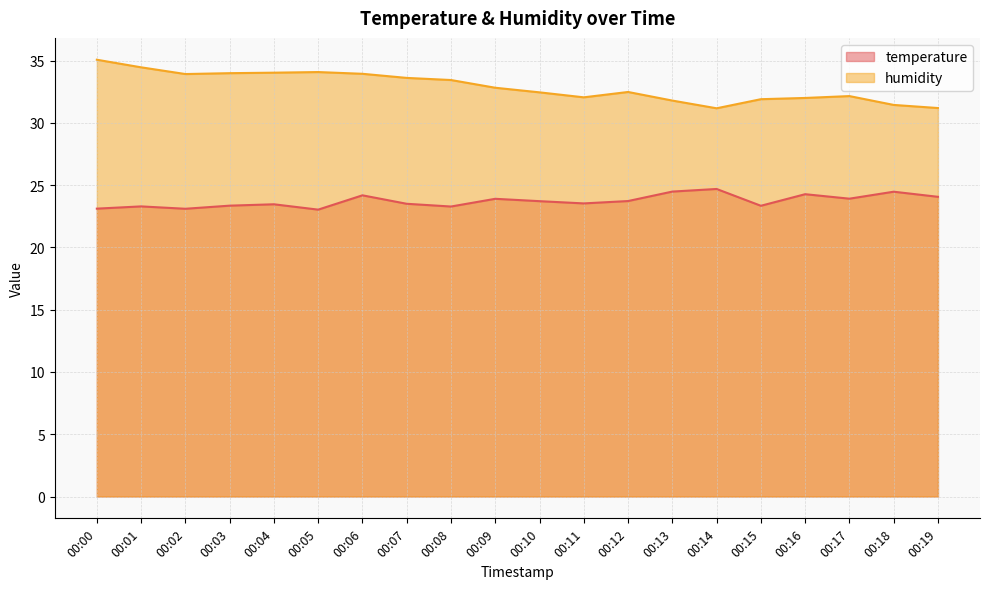

Is it true that humidity equals 9.2 at 00:02?

False